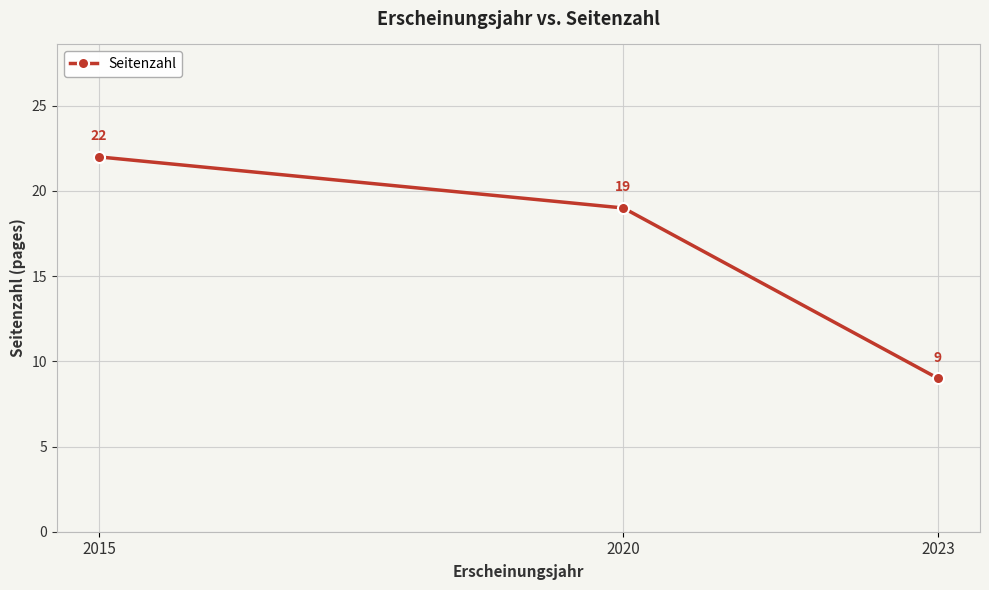

What is the sum of all values?

50